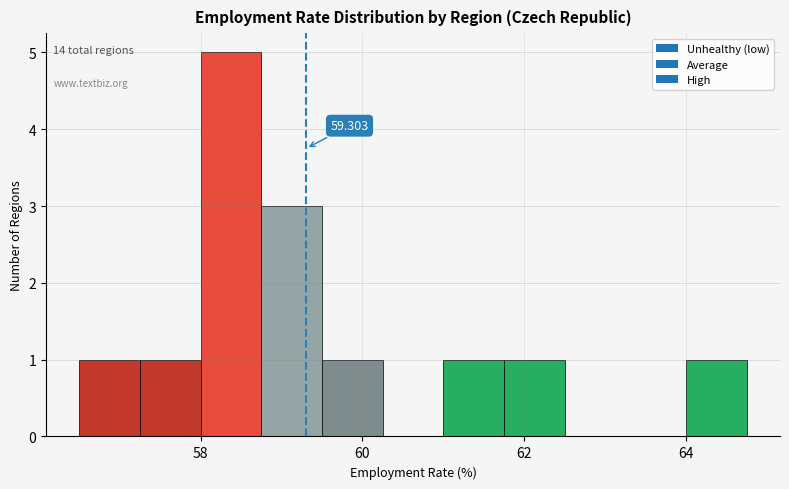

Read against the x-axis, roughly where is the centre of the tallest bar?

58.4